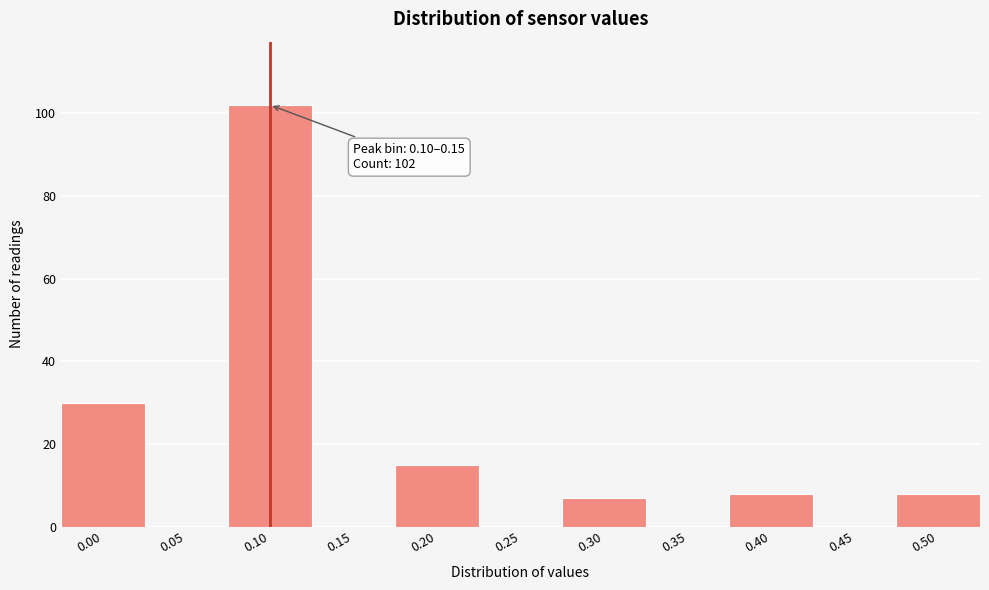

Reading left to right, list all the values displayed in this chart.

0.00=30	0.05=0	0.10=102	0.15=0	0.20=15	0.25=0	0.30=7	0.35=0	0.40=8	0.45=0	0.50=8